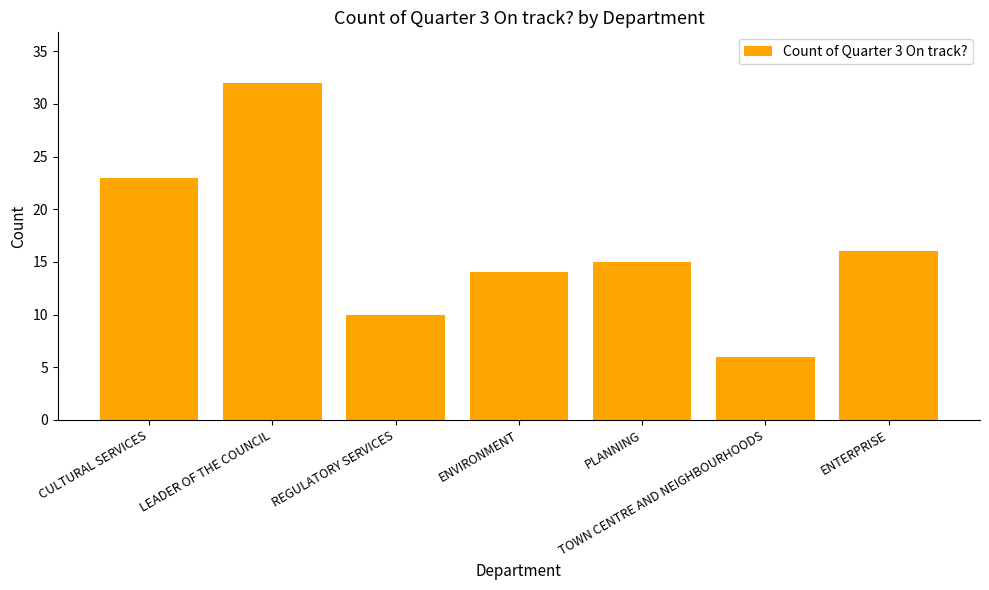

The value at TOWN CENTRE AND NEIGHBOURHOODS is 2. True or false?

False